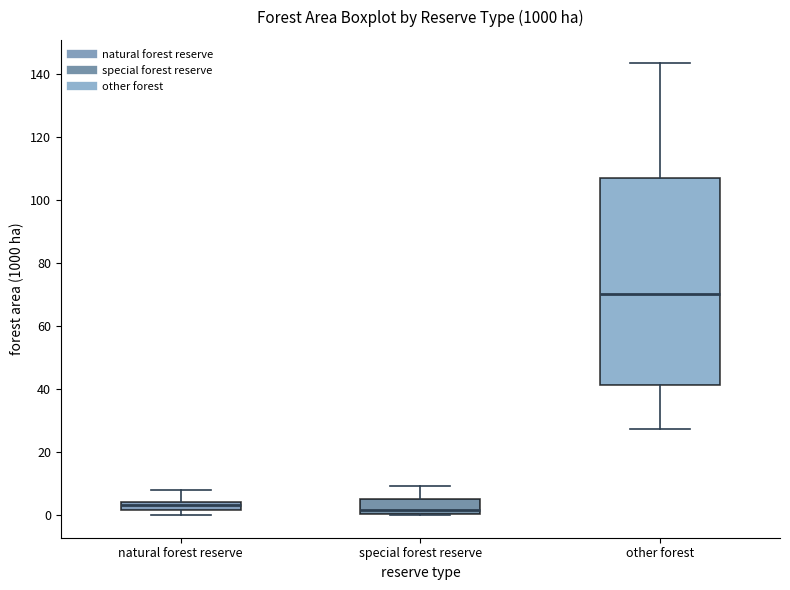

Which box is the tallest, from its lower edge to its upper edge?

other forest